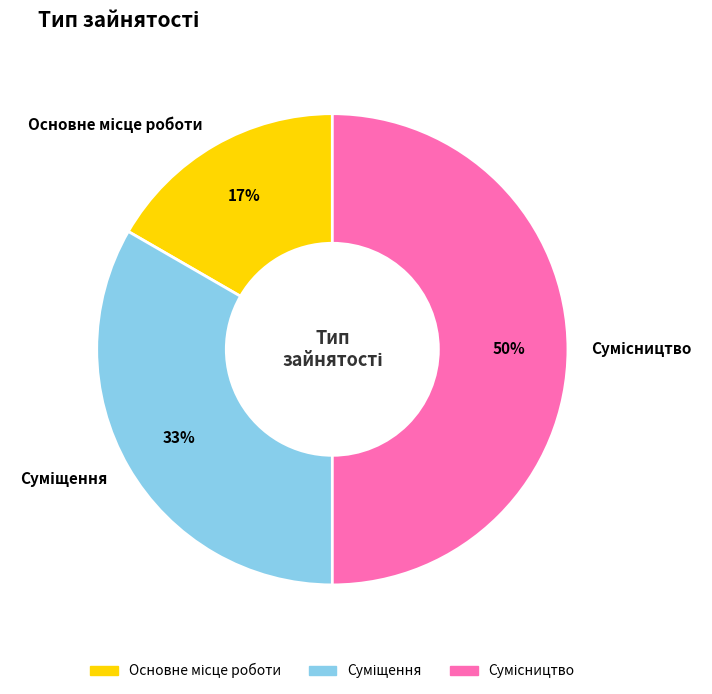

To the nearest percent, what is the average slice percentage?

33%